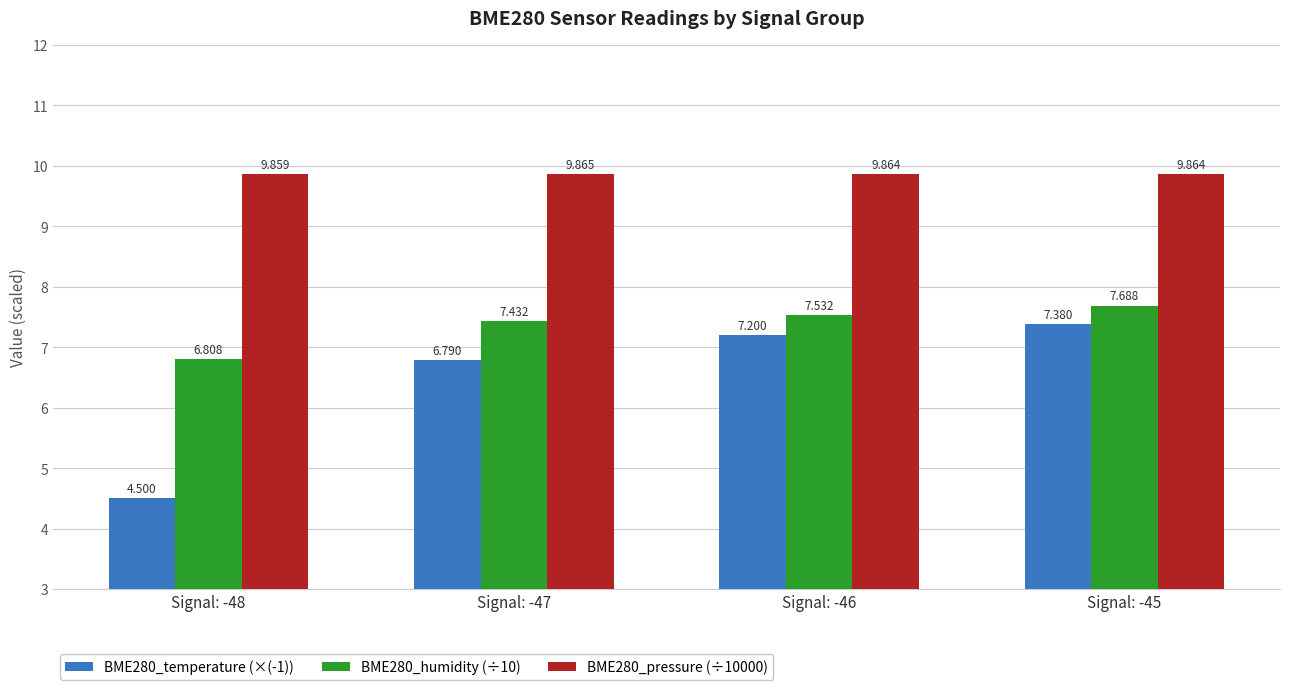

What is the spread (max minus min) of values at Signal: -46?

2.7